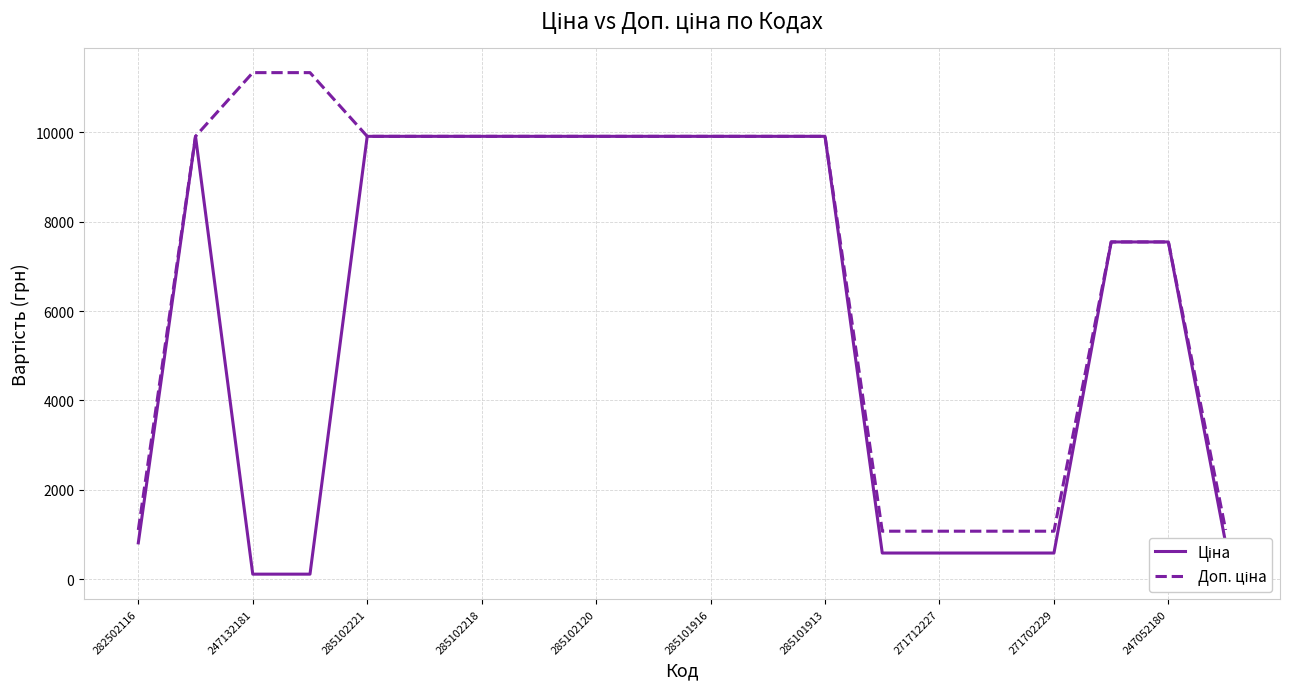

True or false: Доп. ціна and Ціна intersect in this chart.

False